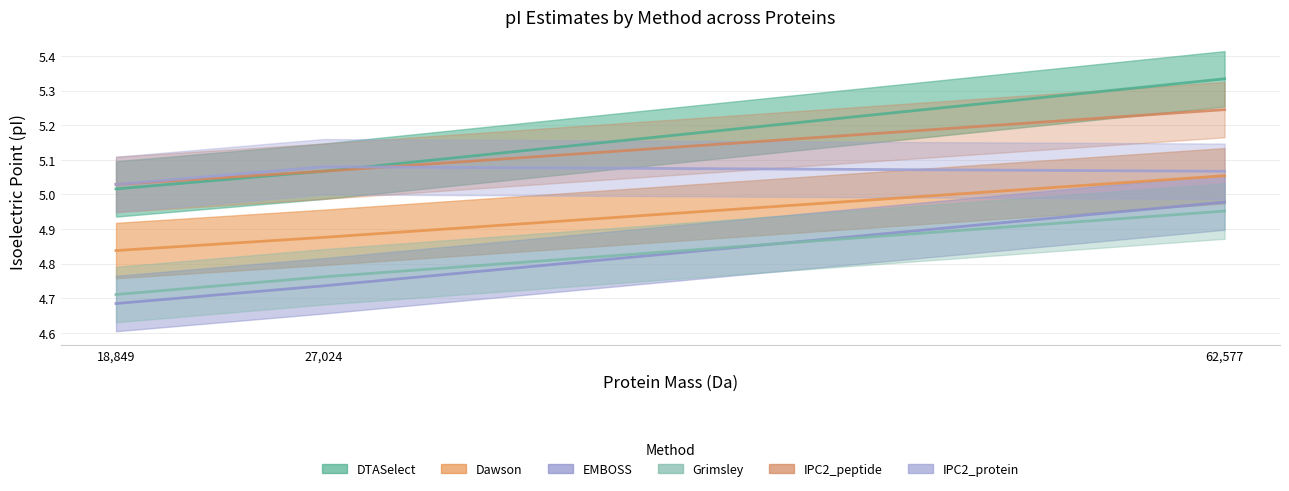

Reading left to right, what are all the values shown in this chart?

DTASelect: 62577.031539999974=5.3	27023.62793999997=5.1	18849.11464=5.0
Dawson: 62577.031539999974=5.1	27023.62793999997=4.9	18849.11464=4.8
EMBOSS: 62577.031539999974=5.0	27023.62793999997=4.7	18849.11464=4.7
Grimsley: 62577.031539999974=5.0	27023.62793999997=4.8	18849.11464=4.7
IPC2_peptide: 62577.031539999974=5.2	27023.62793999997=5.1	18849.11464=5.0
IPC2_protein: 62577.031539999974=5.1	27023.62793999997=5.1	18849.11464=5.0